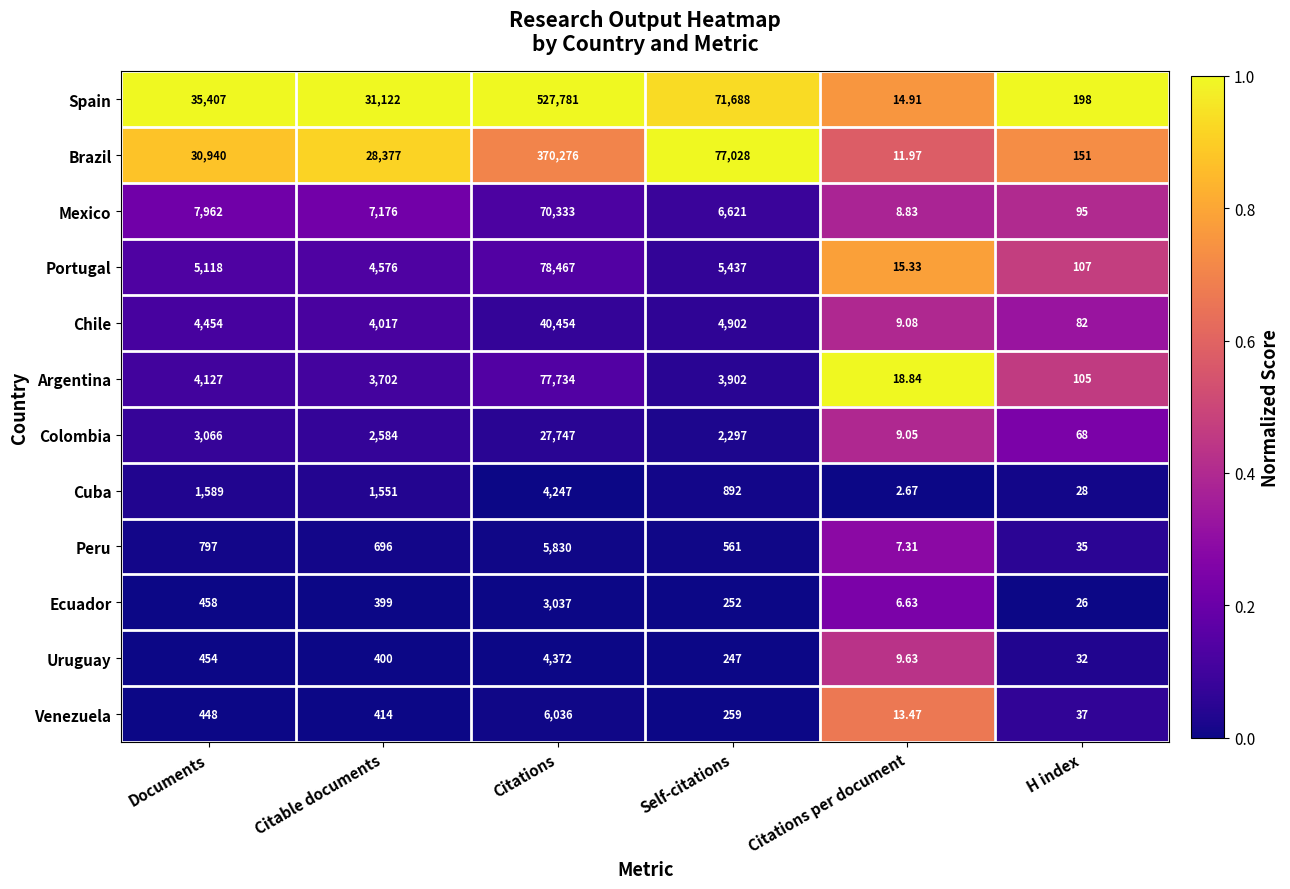

Which series has the largest range (max minus min)?

Spain